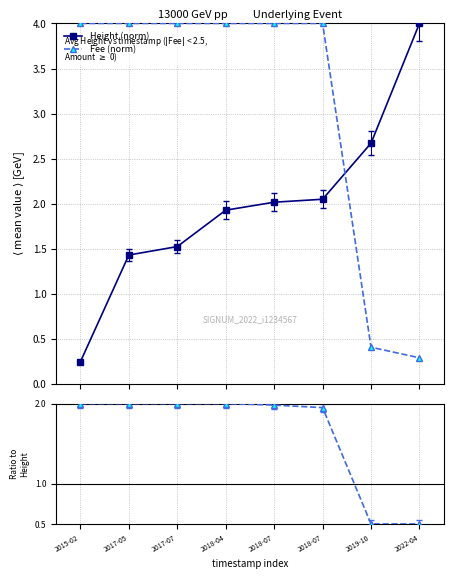

True or false: Fee (norm) and Fee/Height ratio intersect in this chart.

True